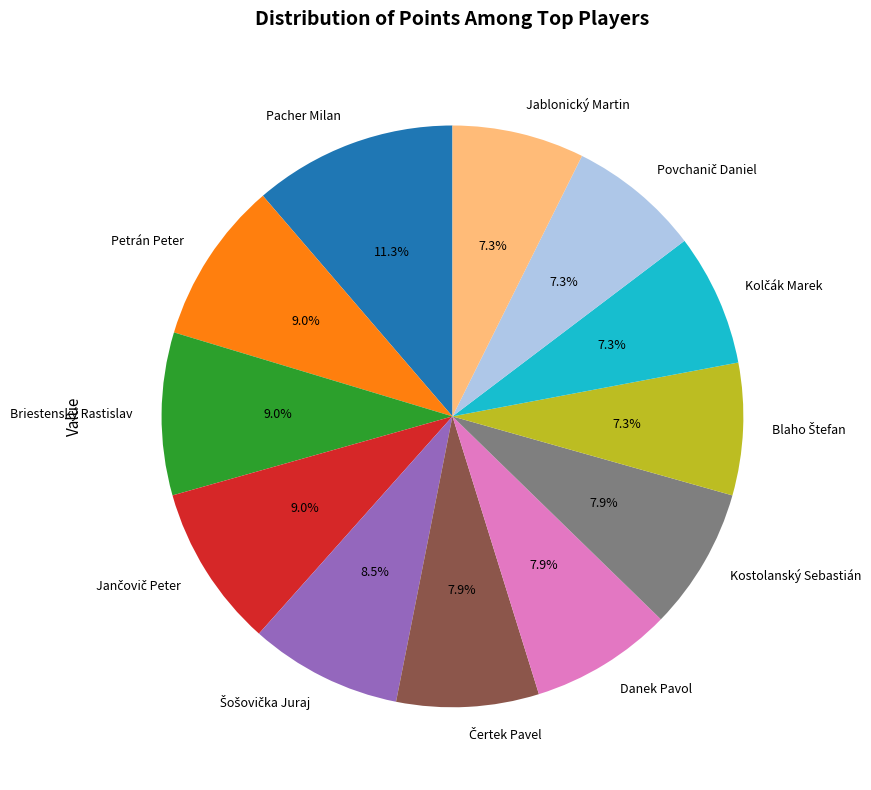

Is it true that Petrán Peter is 1% of the pie?

False